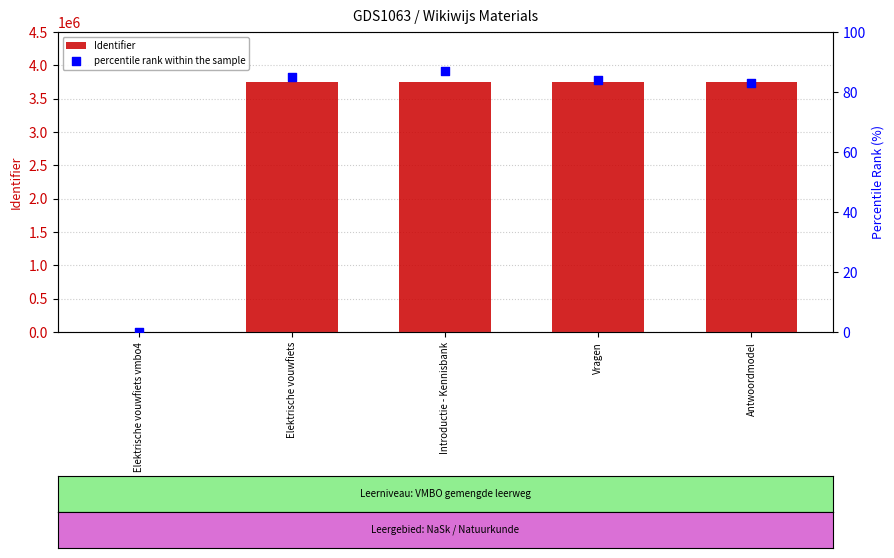

Which series has the largest total across all categories?

Identifier